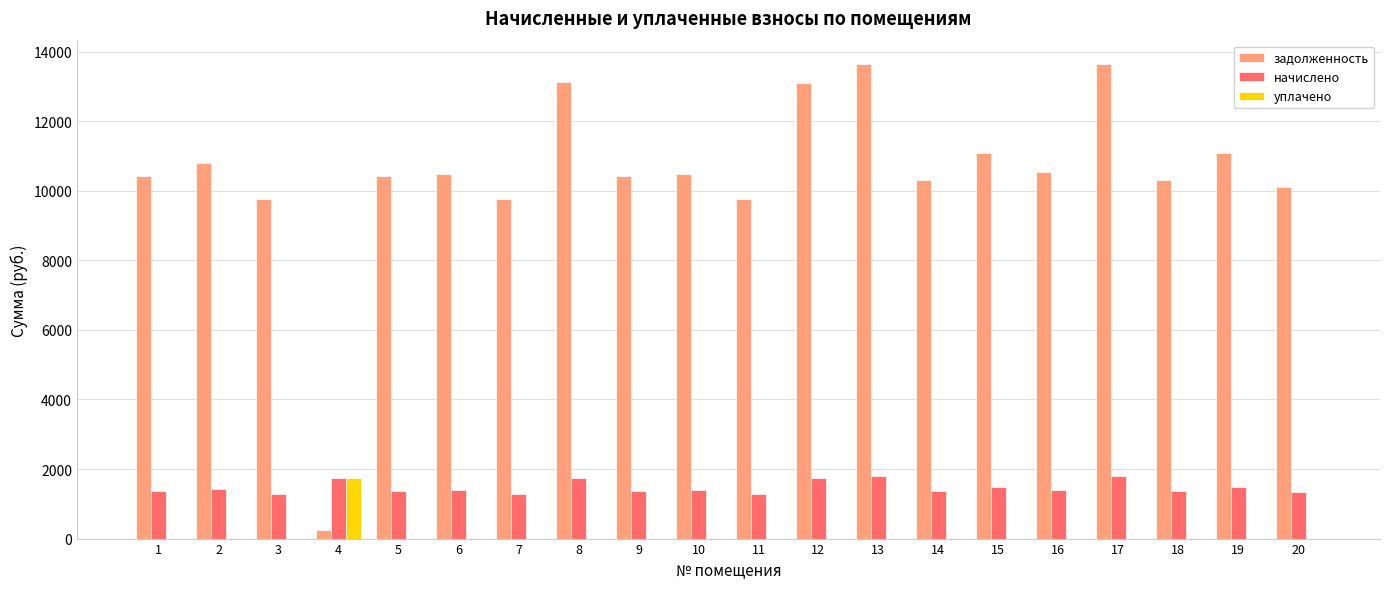

The уплачено series shows 0.0 at 10. True or false?

True